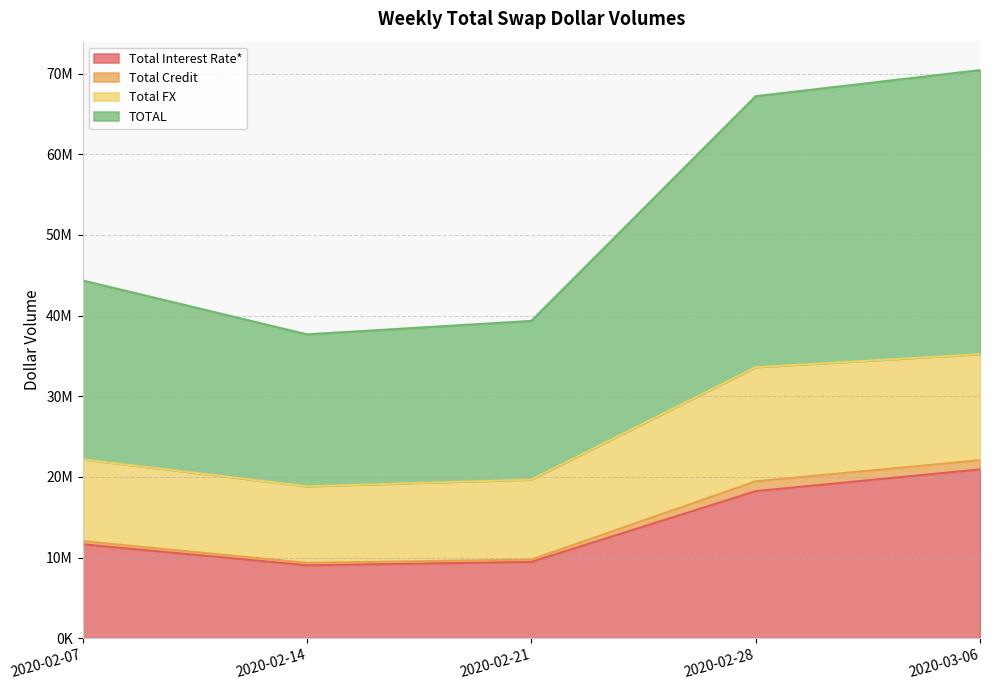

What is the lowest value of the Total Interest Rate* series?

9046682